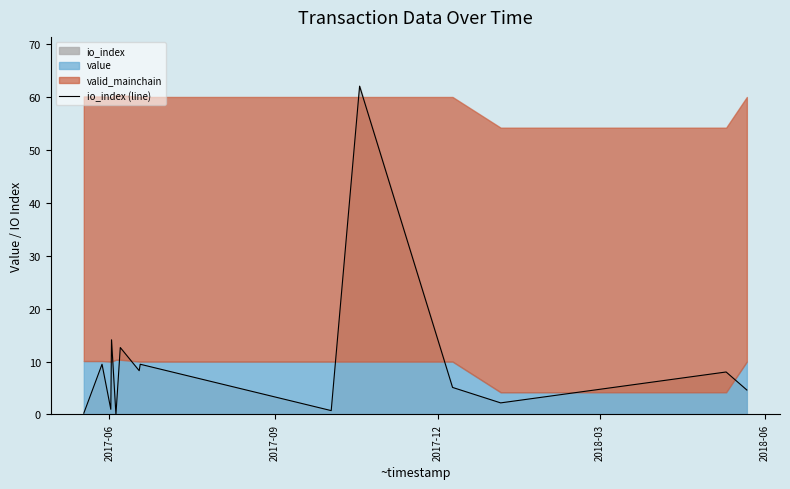

What is the maximum value for io_index (line)?

62.0